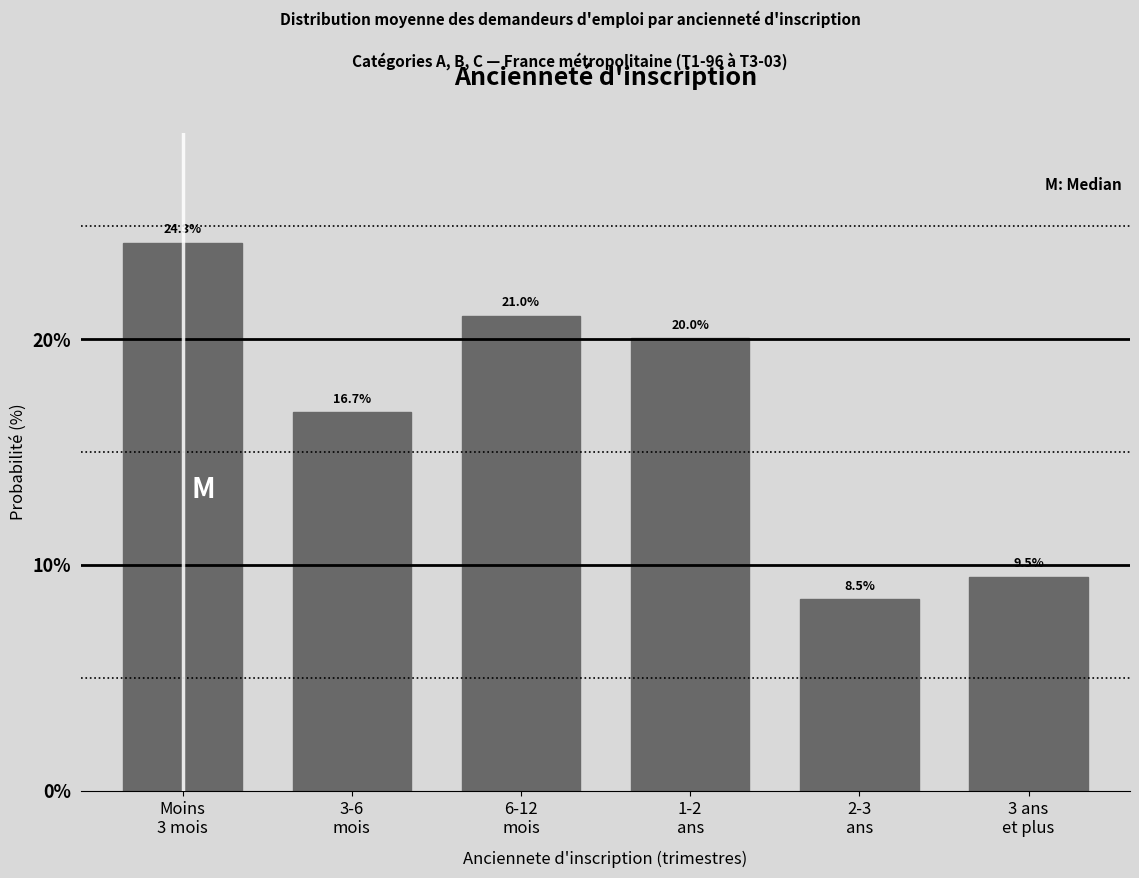

Reading left to right, what are all the values shown in this chart?

24.3	16.7	21.0	20.0	8.5	9.5